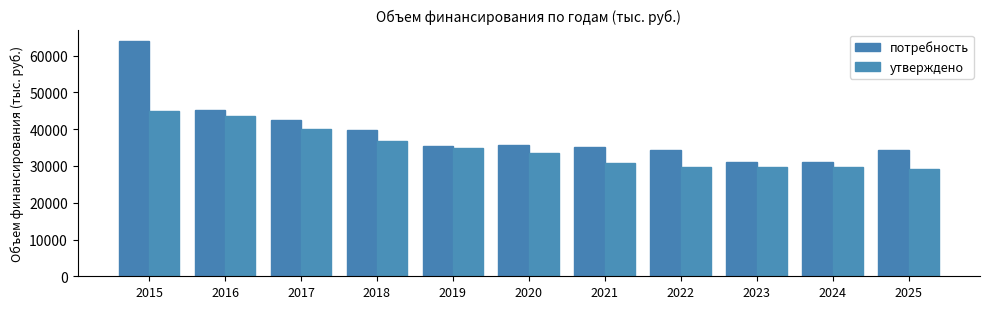

How many bars are there in total?

22